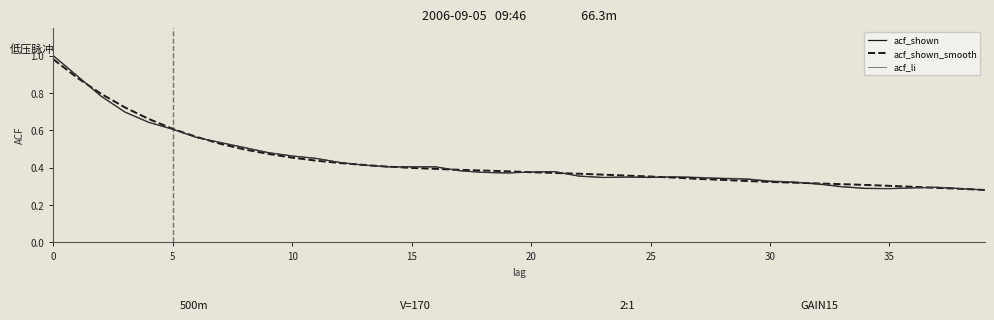

What is the difference between the maximum and minimum values in the acf_li series?

0.7